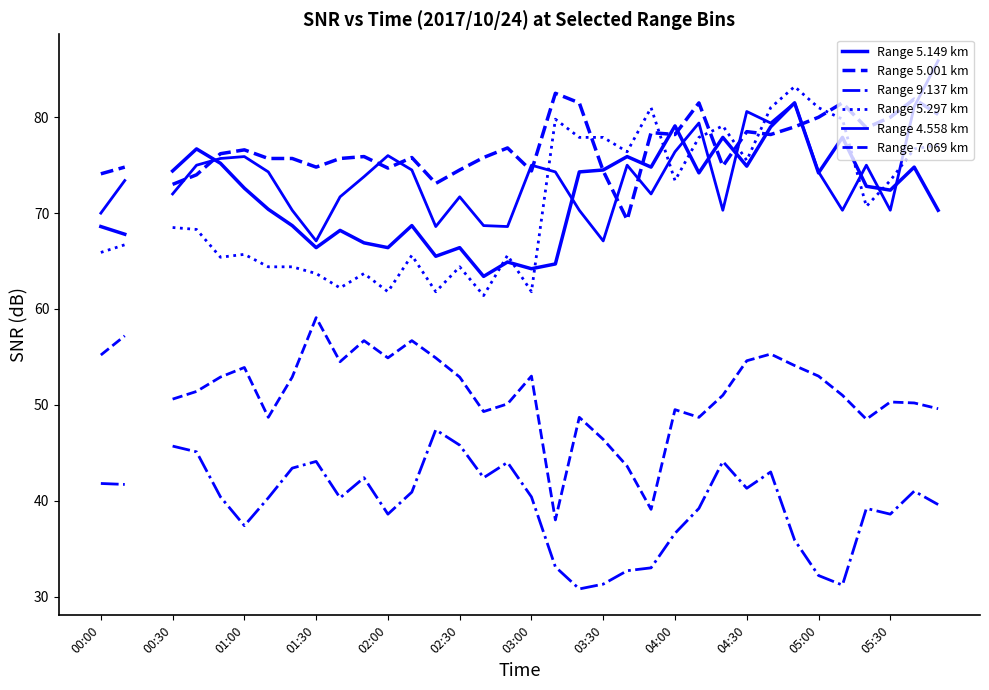

Rank the series at 26 from highest to lowest value.

Range 5.297 km, Range 5.149 km, Range 5.001 km, Range 4.558 km, Range 7.069 km, Range 9.137 km